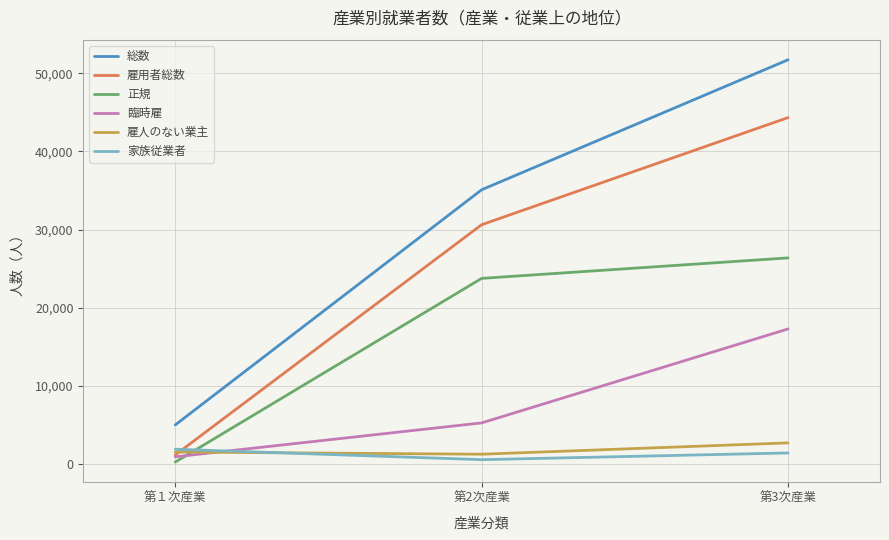

Count the 臨時雇 values in the range 910 to 17281.

3